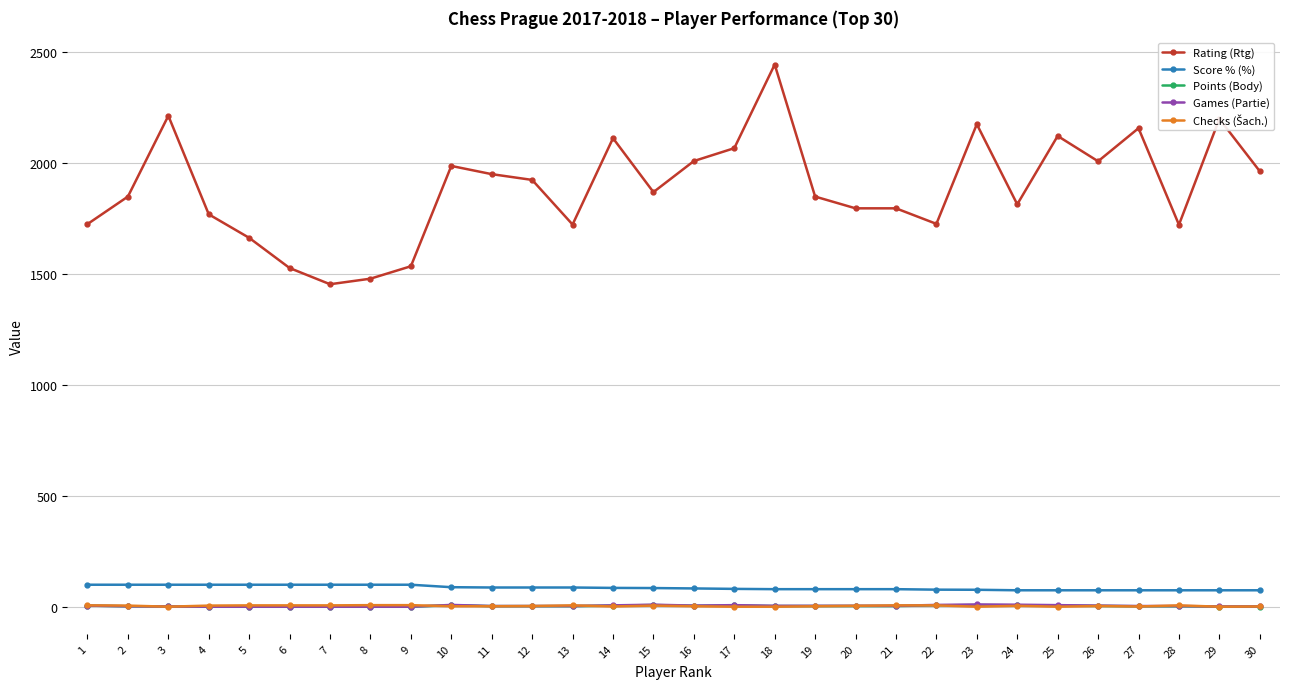

True or false: Rating (Rtg) has more than 1 points higher than both neighbors.

True